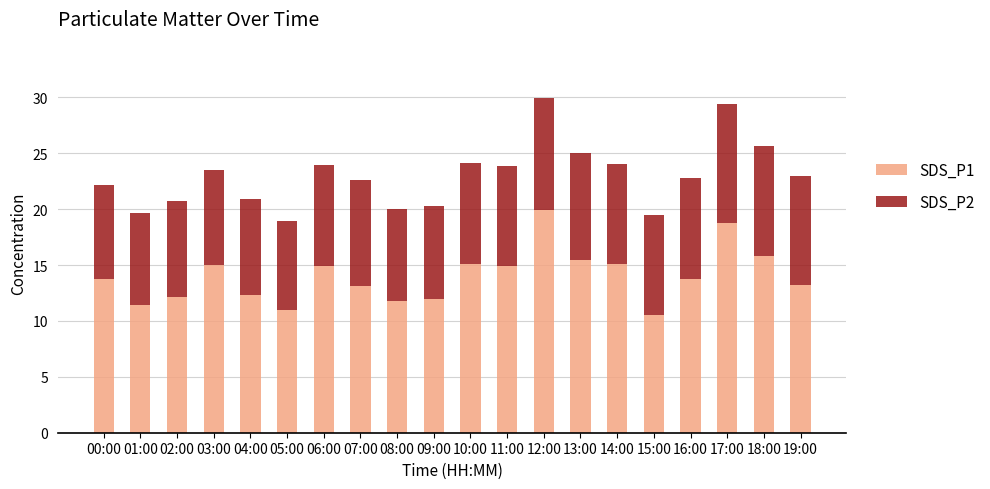

Does the chart contain stacked bars?

Yes